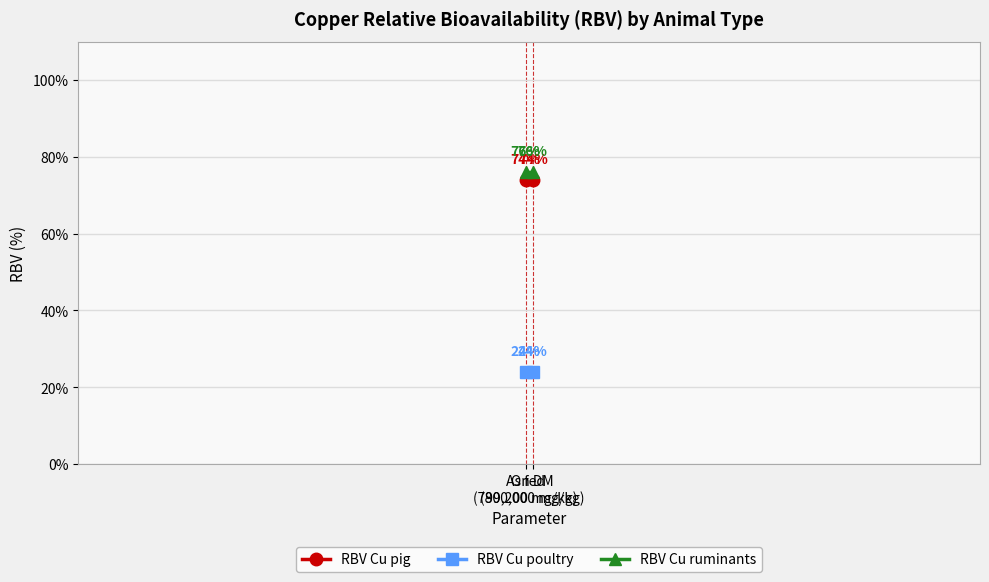

Which category has the highest value in the RBV Cu ruminants series?

As fed
(799,200 mg/kg)